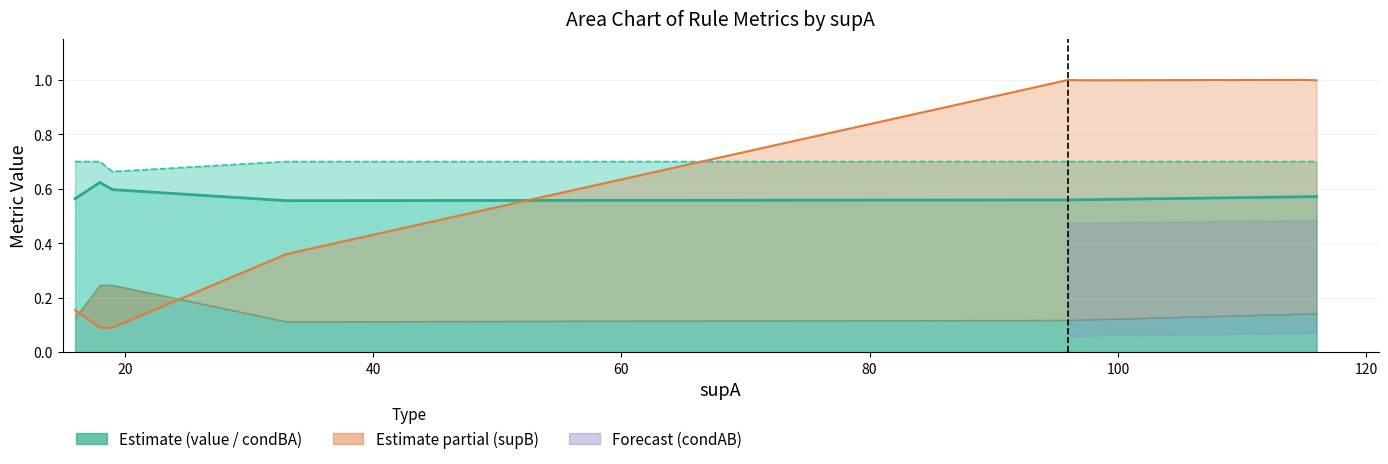

Reading right to left, list all the values displayed in this chart.

value: 116=0.6	115=0.6	97=0.6	96=0.6	33=0.6	19=0.6	18=0.6	18=0.6	18=0.6	18=0.6	18=0.6	18=0.6	16=0.6
condAB: 116=0.7	115=0.7	97=0.7	96=0.7	33=0.7	19=0.7	18=0.7	18=0.7	18=0.7	18=0.7	18=0.7	18=0.7	16=0.7
supA: 116=1.0	115=1.0	97=1.0	96=1.0	33=0.4	19=0.1	18=0.1	18=0.1	18=0.1	18=0.1	18=0.1	18=0.1	16=0.2